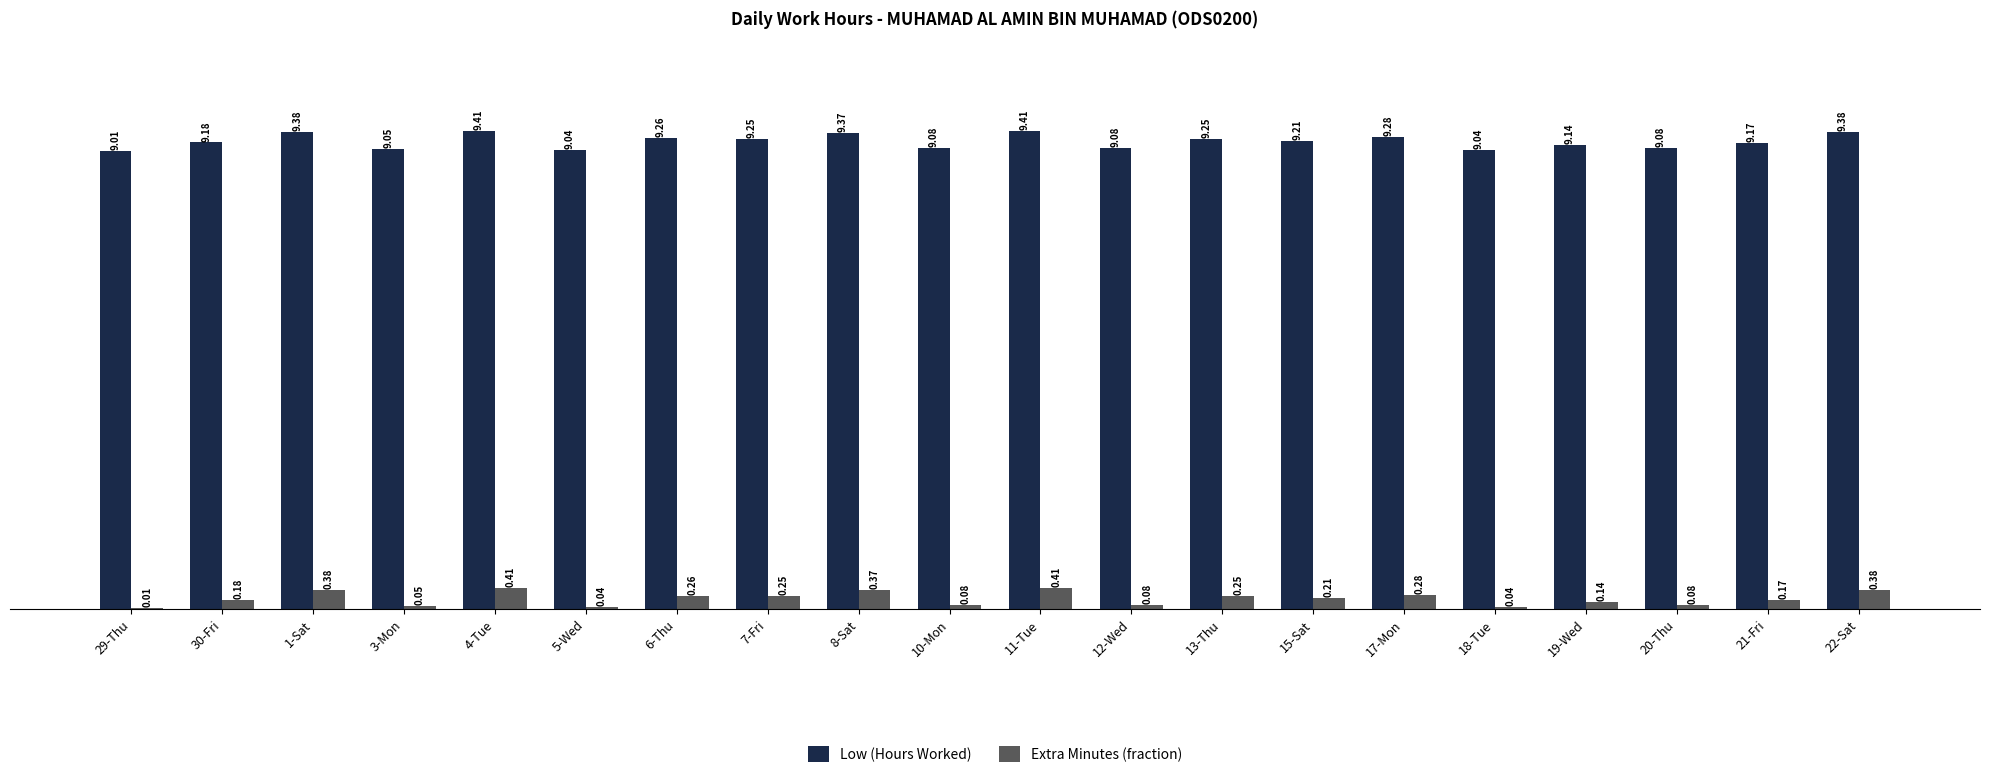

Is the value of Low (Hours Worked) at 5-Wed greater than the value of Extra Minutes (fraction) at 29-Thu?

Yes